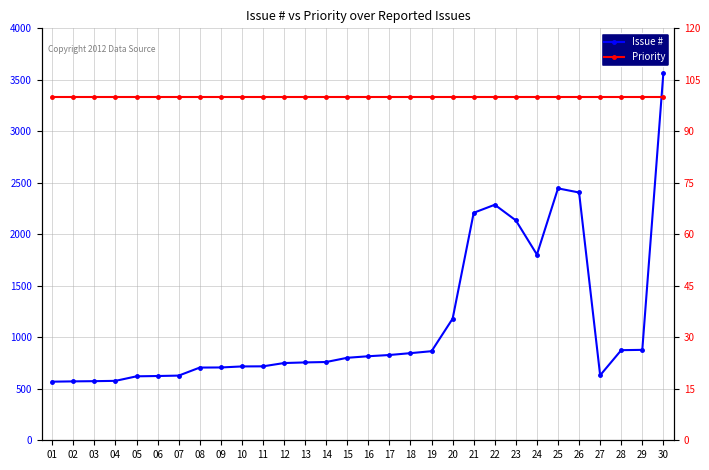

Reading right to left, extract all data points from this chart.

Issue #: 3566	878	875	631	2406	2446	1803	2135	2287	2209	1181	865	846	828	816	801	760	756	750	718	717	707	706	628	624	621	577	574	572	569
Priority: 100	100	100	100	100	100	100	100	100	100	100	100	100	100	100	100	100	100	100	100	100	100	100	100	100	100	100	100	100	100